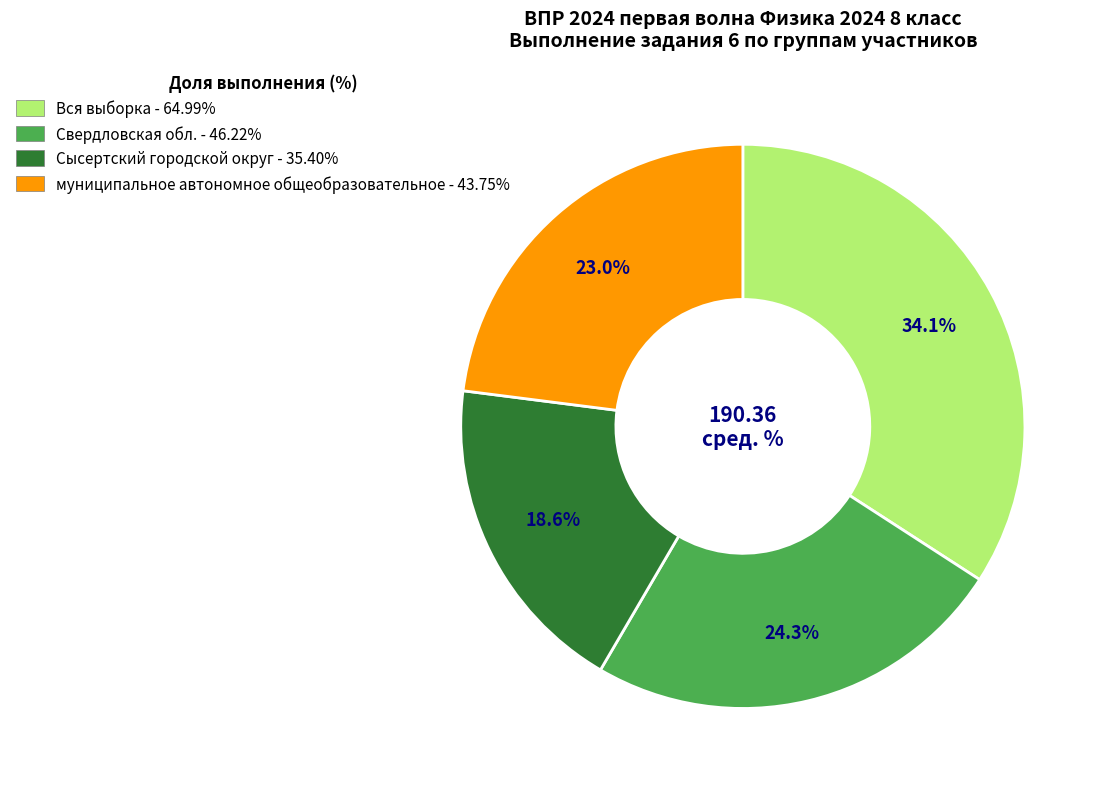

To the nearest percent, what percentage of the pie is Вся выборка?

34%